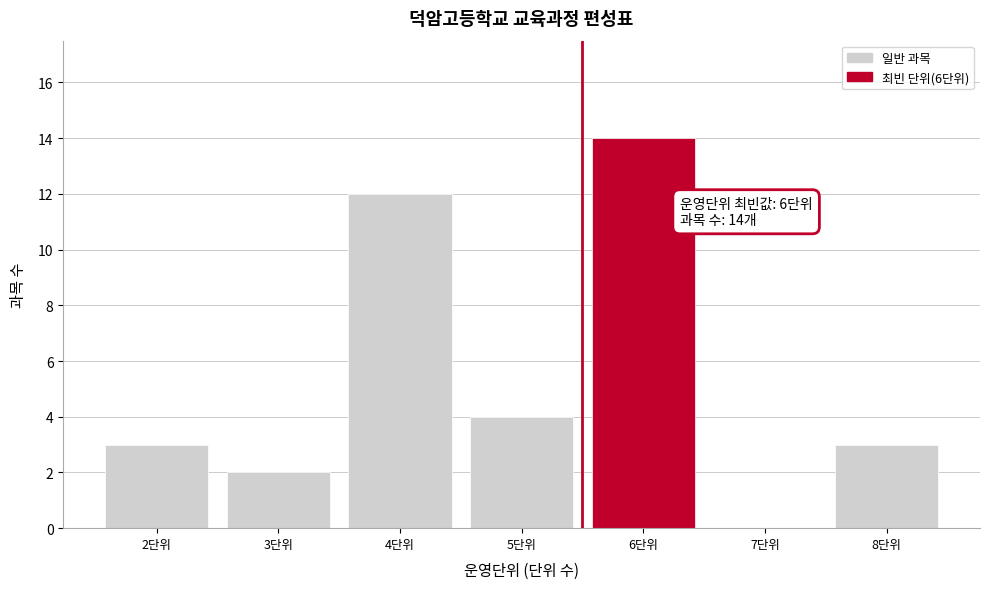

Reading left to right, what are all the values shown in this chart?

2단위=3	3단위=2	4단위=12	5단위=4	6단위=14	7단위=0	8단위=3